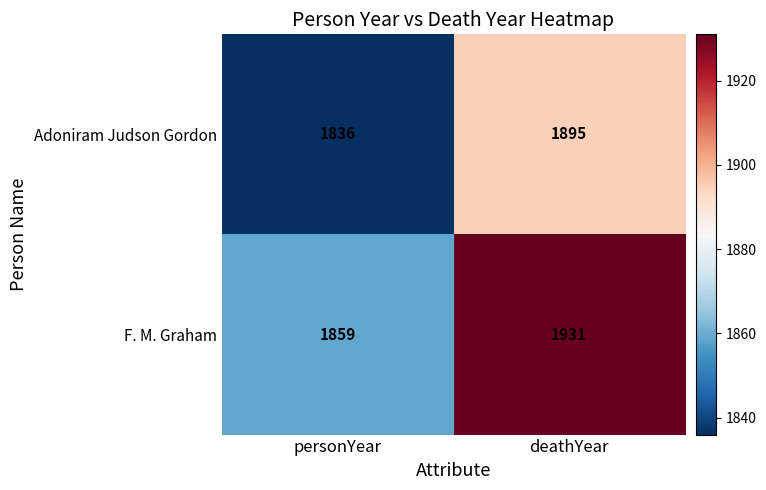

What is the spread (max minus min) of values at personYear?

23